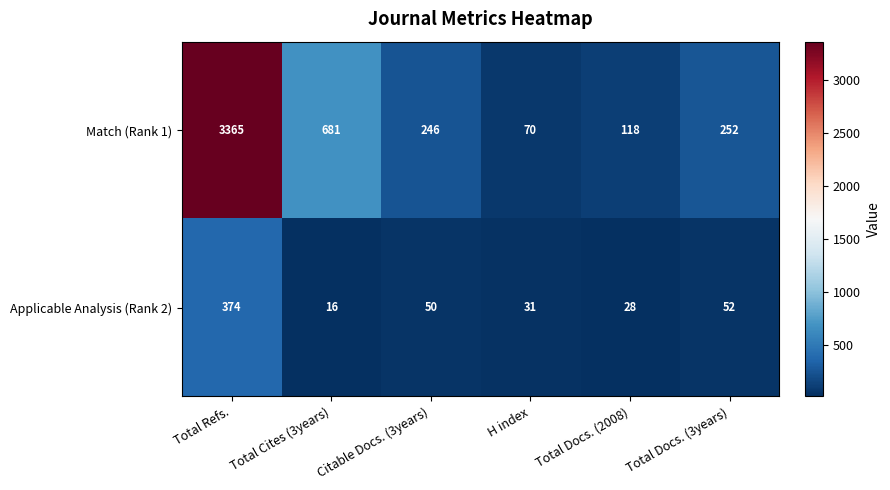

Is it true that Match (Rank 1) equals 70 at H index?

True